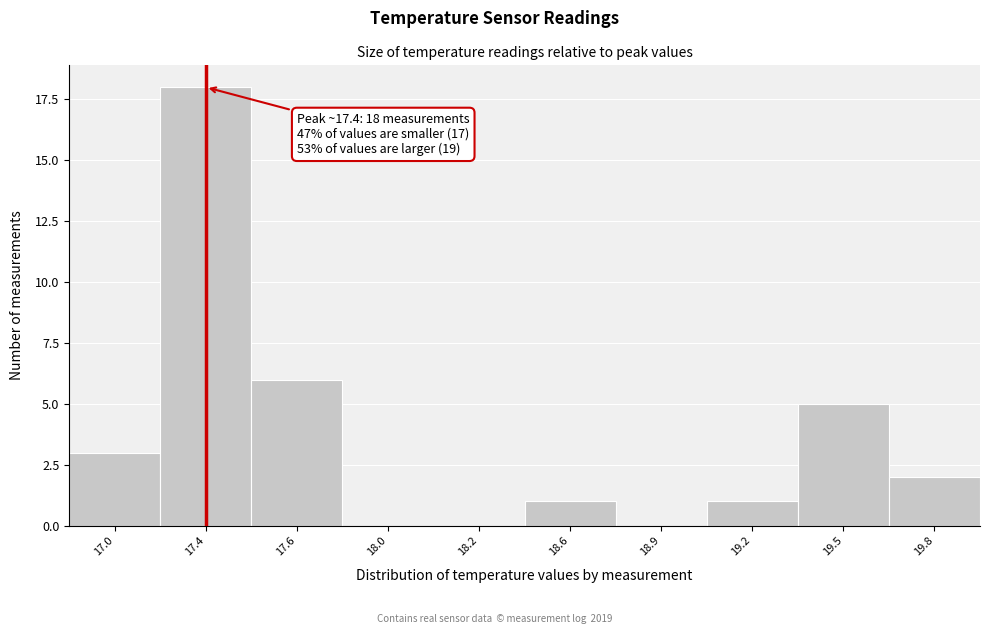

Reading left to right, what are all the values shown in this chart?

17.0=3	17.4=18	17.6=6	18.0=0	18.2=0	18.6=1	18.9=0	19.2=1	19.5=5	19.8=2